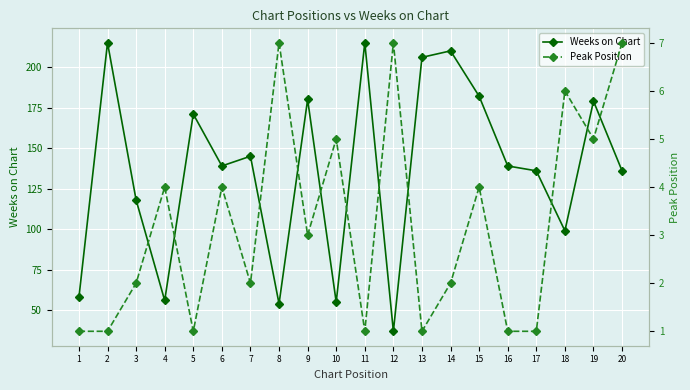

True or false: Peak Position has a value of 2 at 14.

True